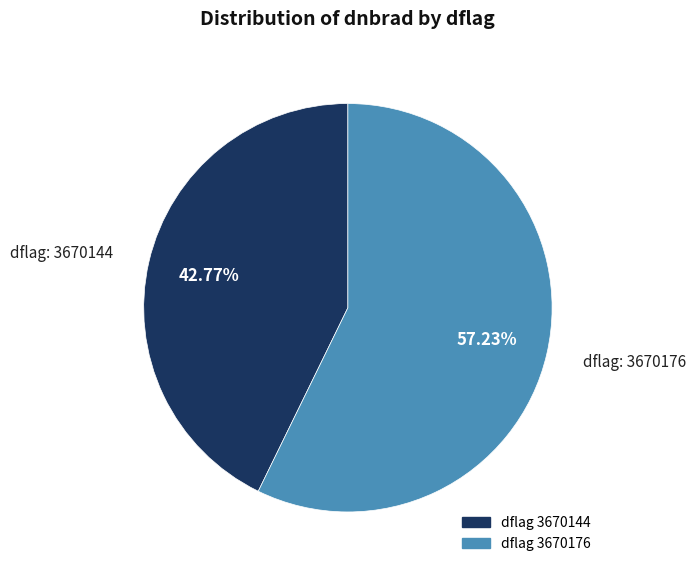

Does any single category account for the majority?

Yes